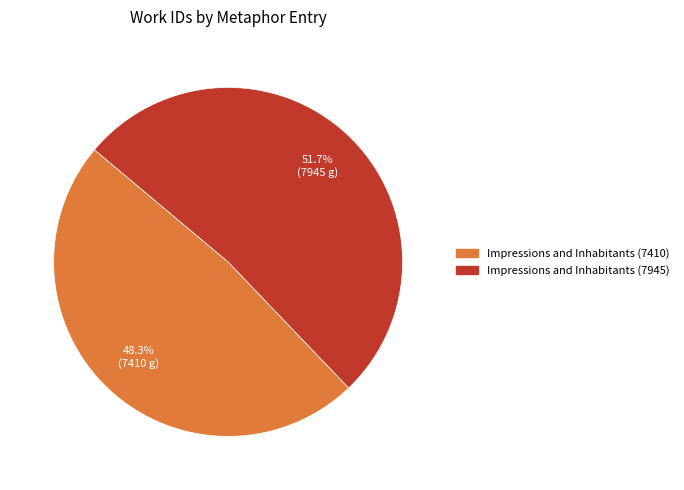

Rank the categories by value from highest to lowest.

Impressions and Inhabitants (7945), Impressions and Inhabitants (7410)